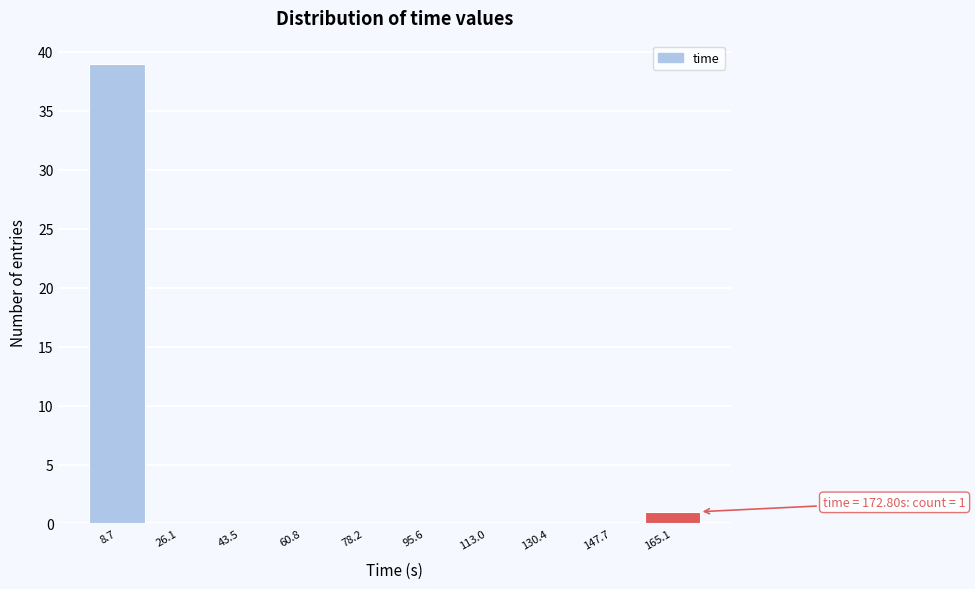

Over which range of the x-axis is the bar tallest?

0 to 18